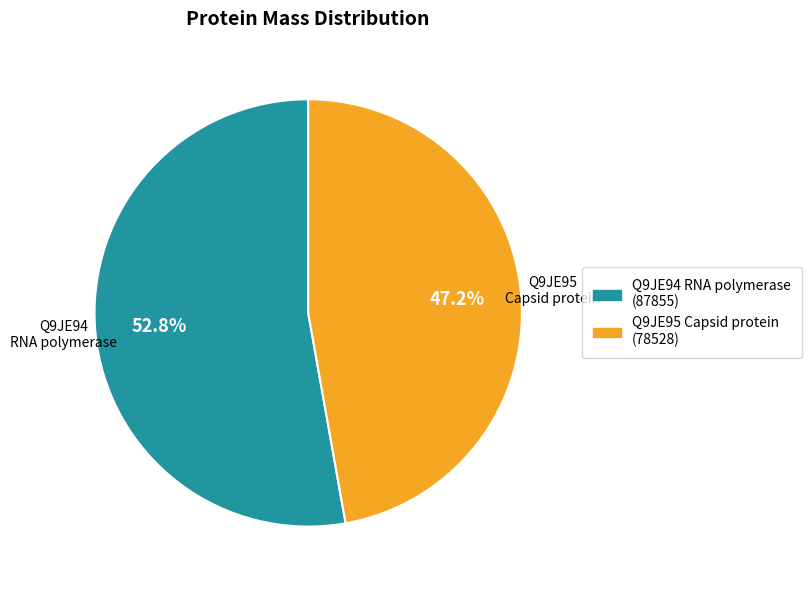

Is there any slice that represents more than half of the pie?

Yes